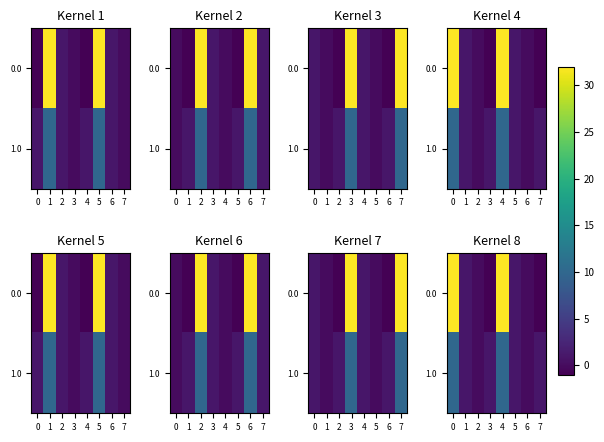

At 3, list the series in order from largest to smallest.

1.0, 0.0